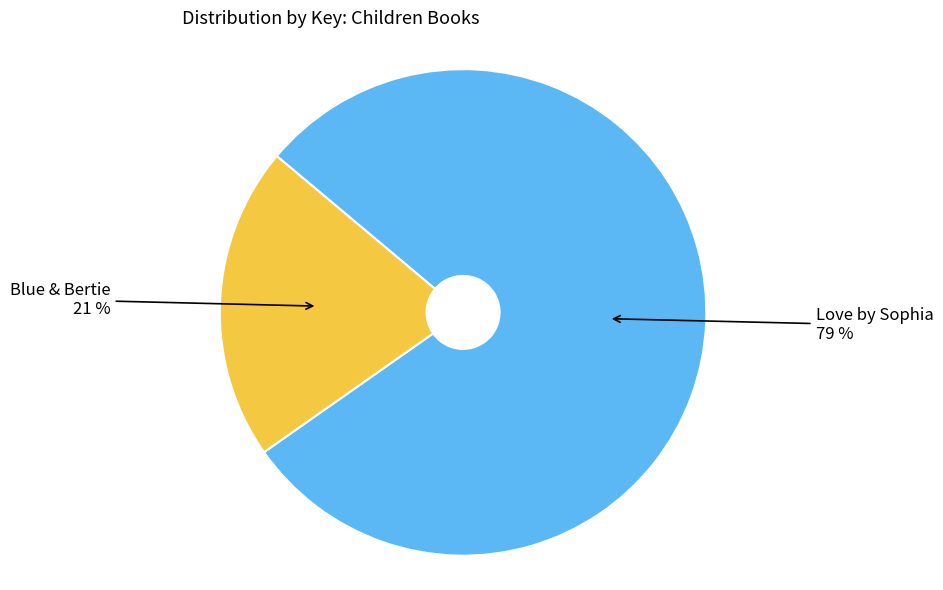

What is the largest slice in the pie chart?

Love by Sophia